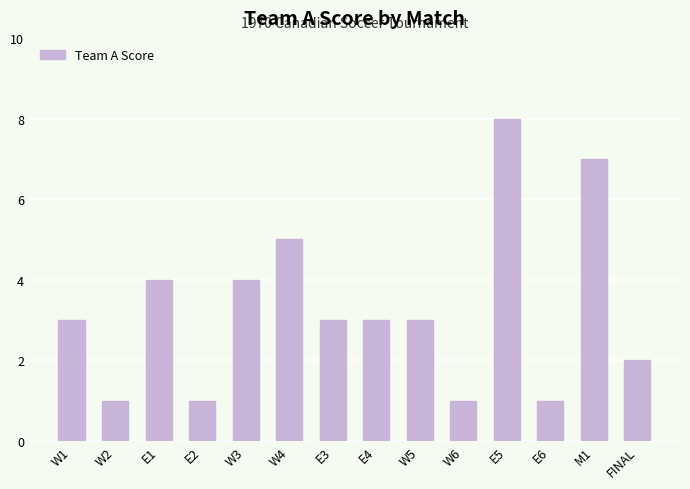

How many data points does each series have?

14